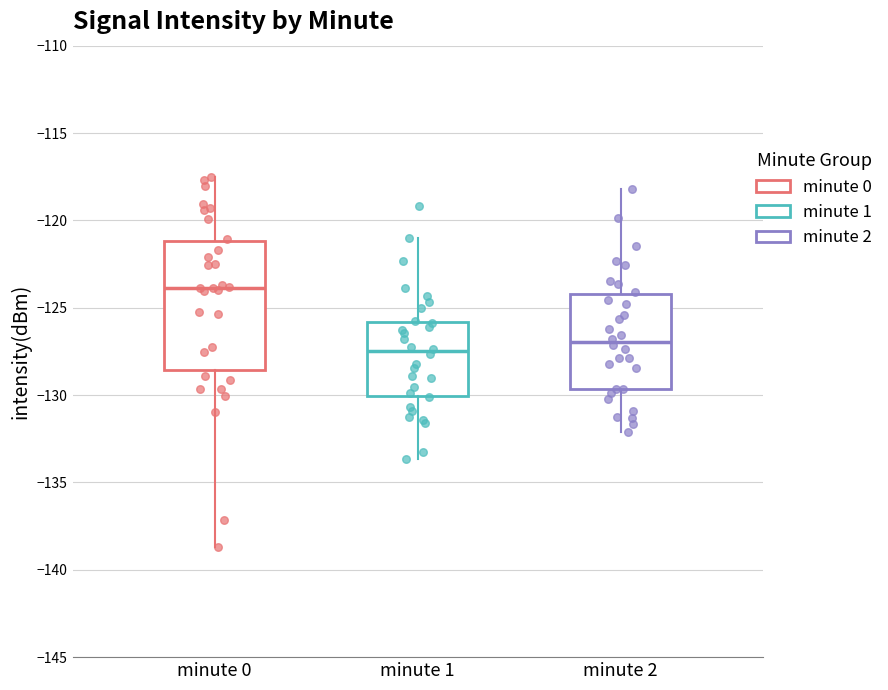

Where does the upper whisker of the box for minute 2 end on the y-axis? The values are not printed on the chart, so give them approximately, as read against the axis.

-118.0